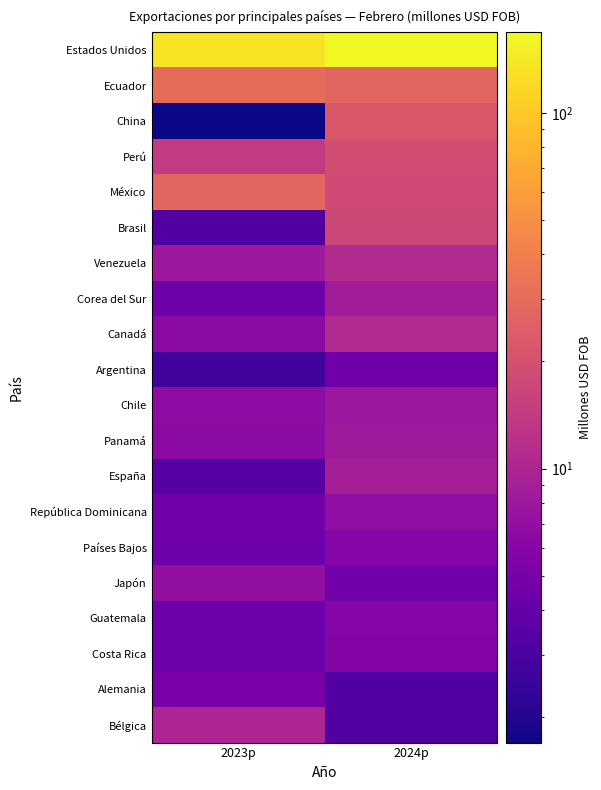

Between 2024p and 2023p, which is larger?

2024p